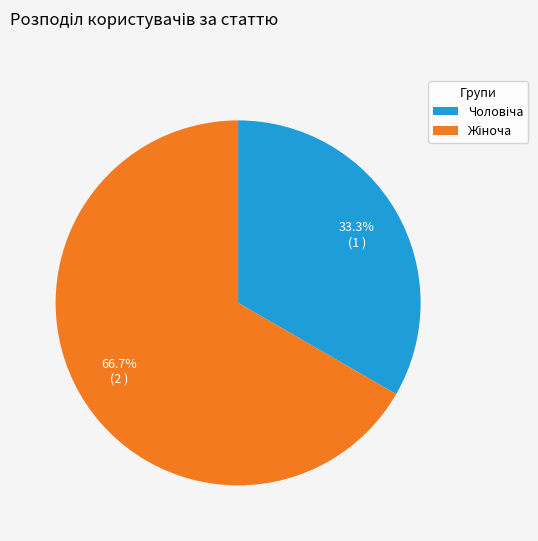

Is there any slice that represents more than half of the pie?

Yes